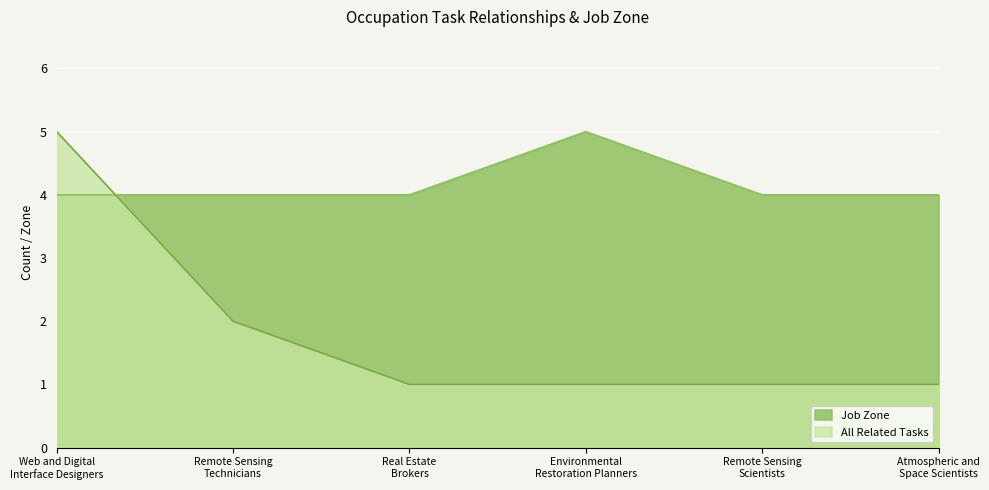

The Job Zone series shows 8 at Environmental
Restoration Planners. True or false?

False